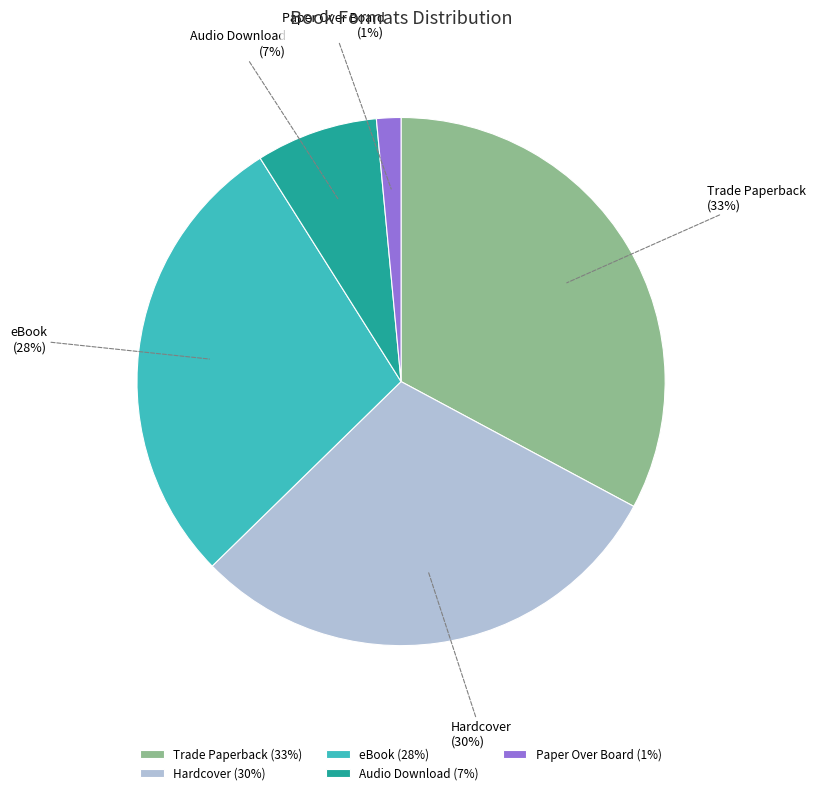

Does Paper Over Board represent more than half of the total?

No